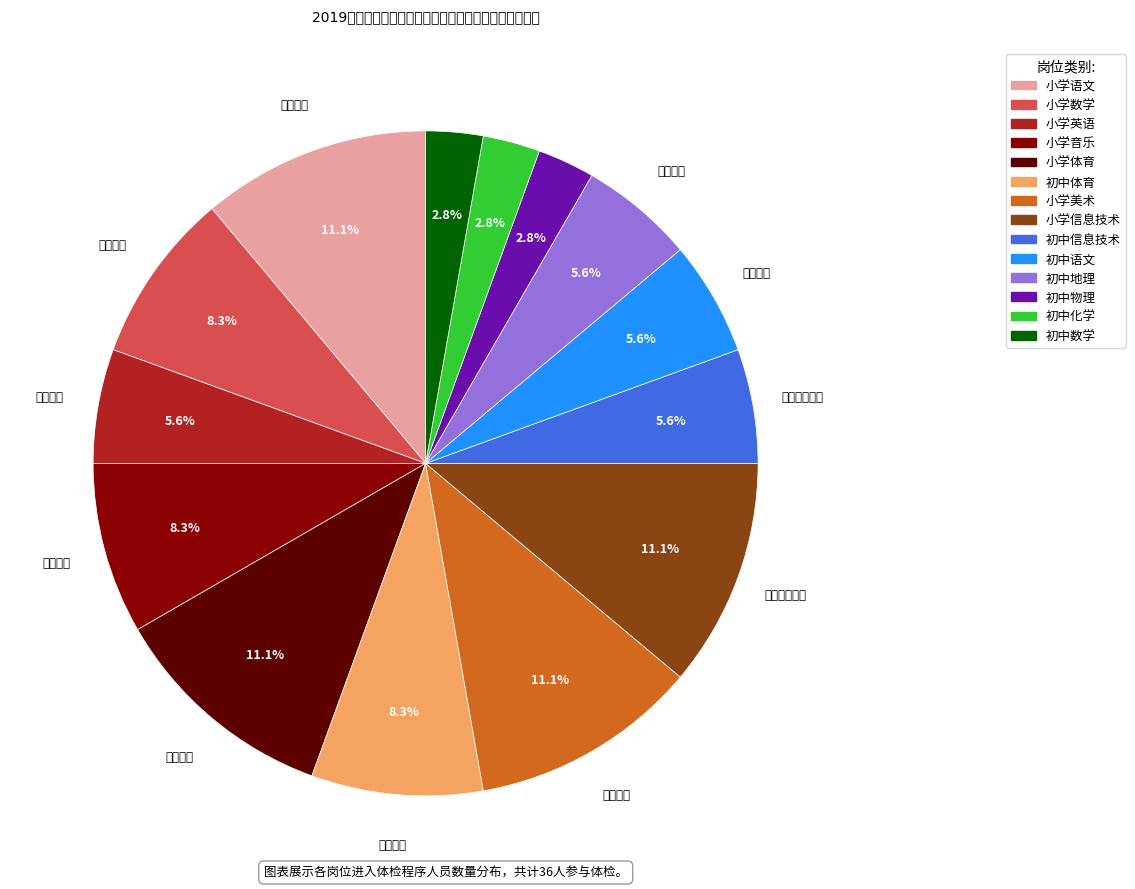

Between 初中信息技术 and 小学语文, which is larger?

小学语文